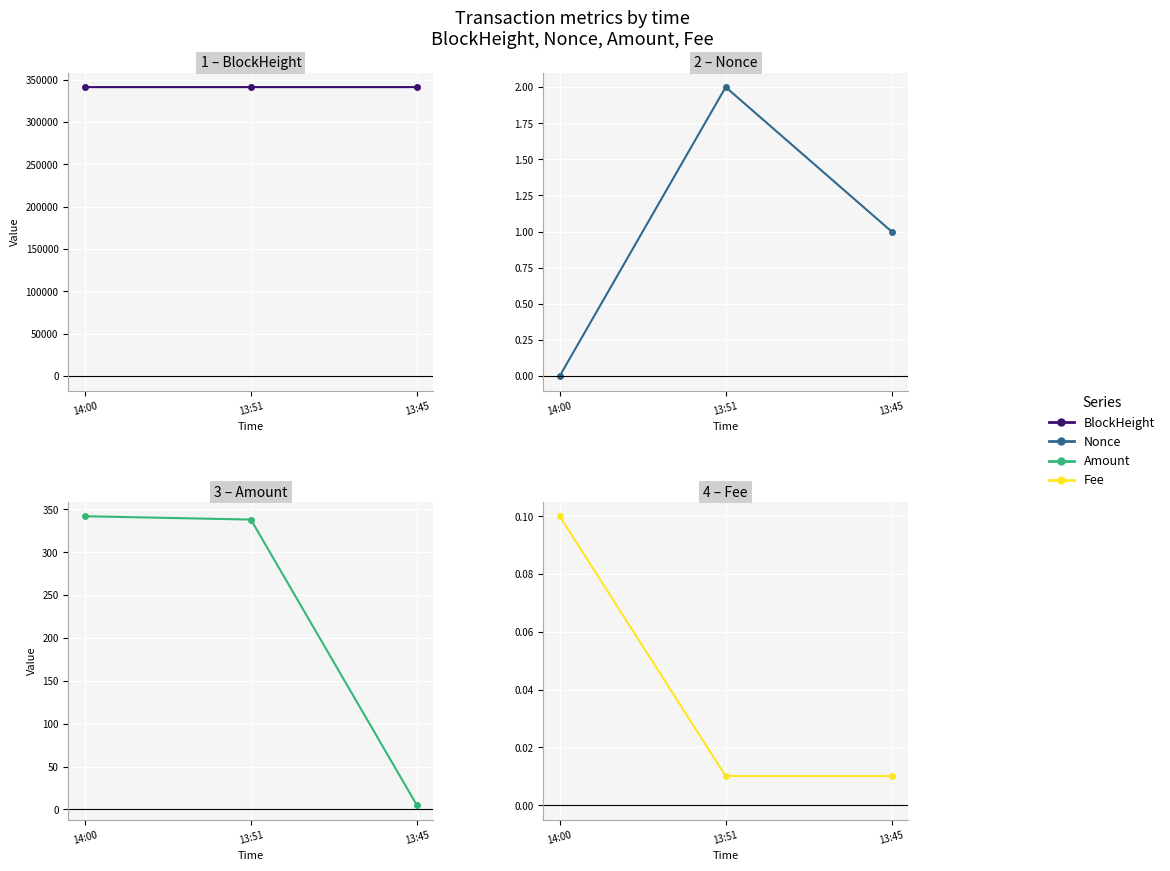

Which category has the highest value in the BlockHeight series?

14:00